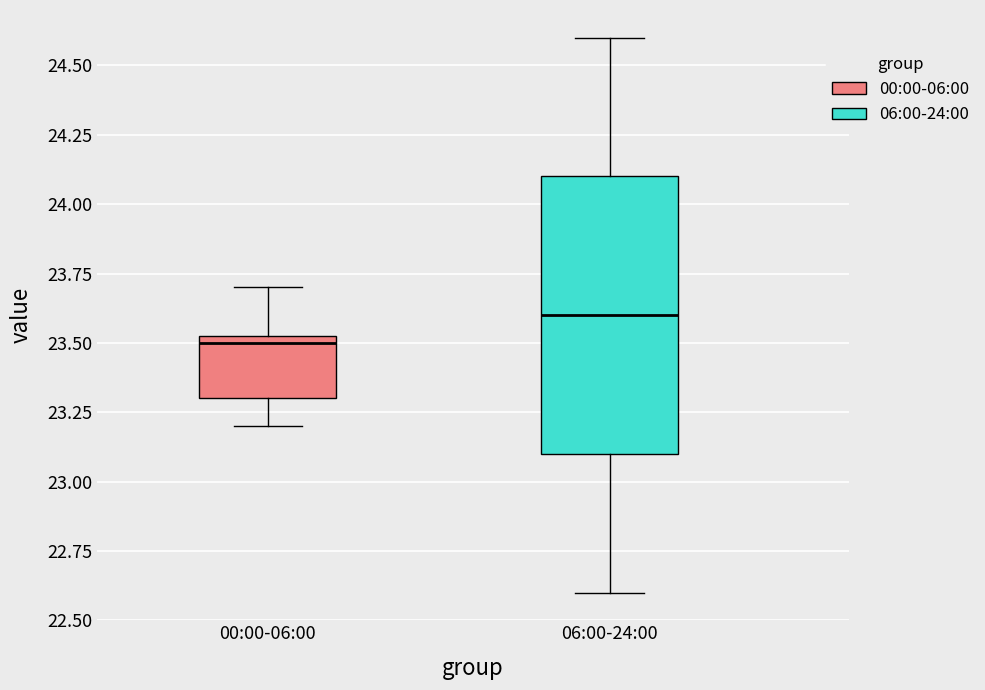

Which box is the tallest, from its lower edge to its upper edge?

06:00-24:00